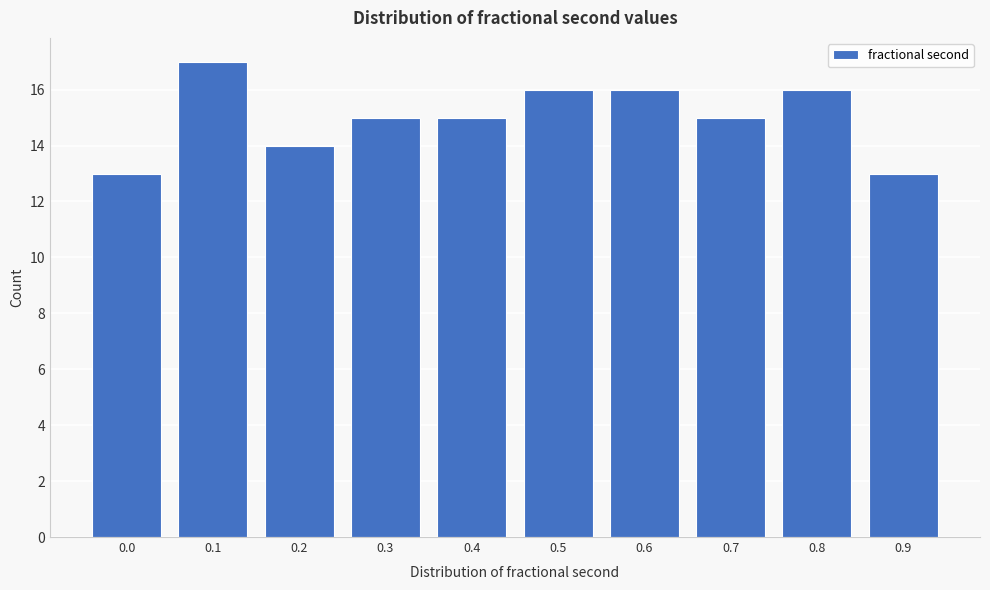

Reading left to right, list all the values displayed in this chart.

0.0=13	0.1=17	0.2=14	0.3=15	0.4=15	0.5=16	0.6=16	0.7=15	0.8=16	0.9=13